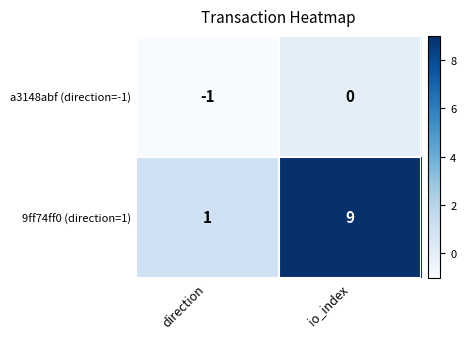

How many series are shown in this chart?

2